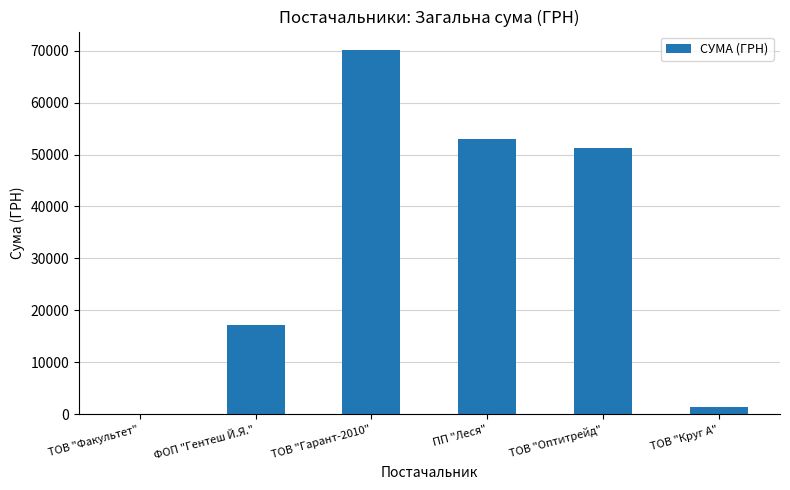

Approximately how many times larger is the value at ФОП "Гентеш Й.Я." compared to ПП "Леся"?

0.3